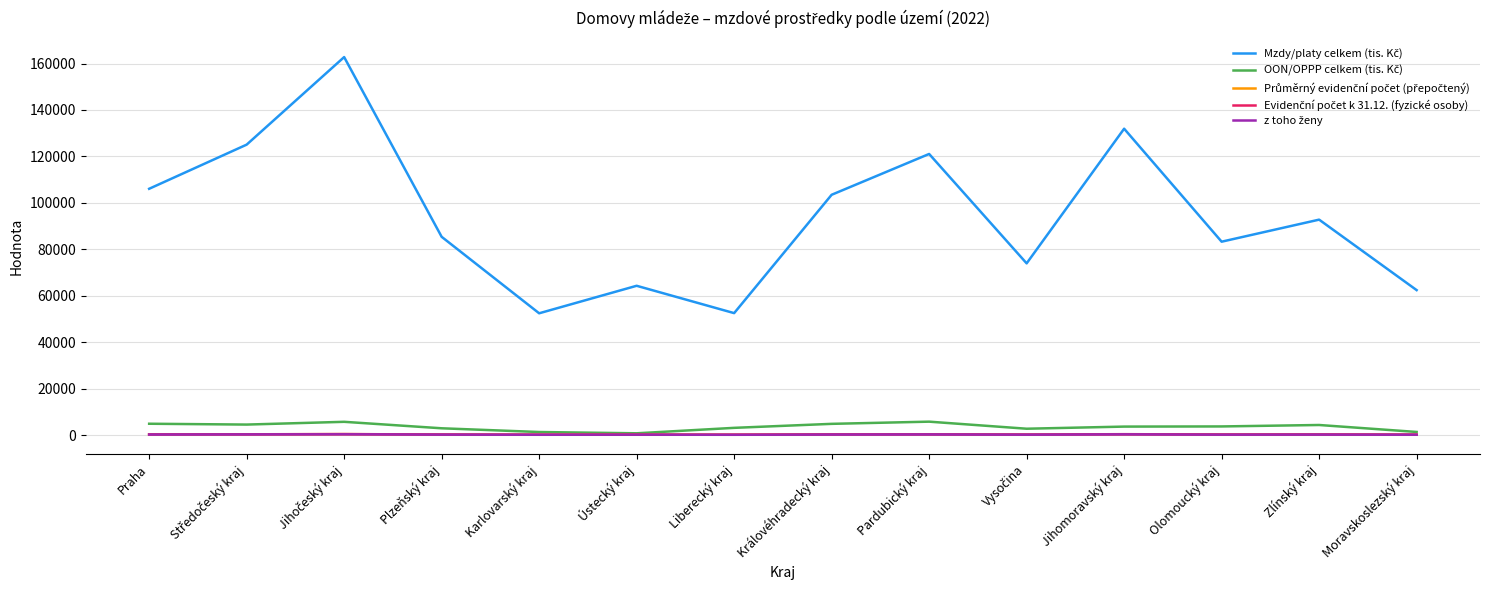

What is the average value of the Průměrný evidenční počet (přepočtený) series?

222.6